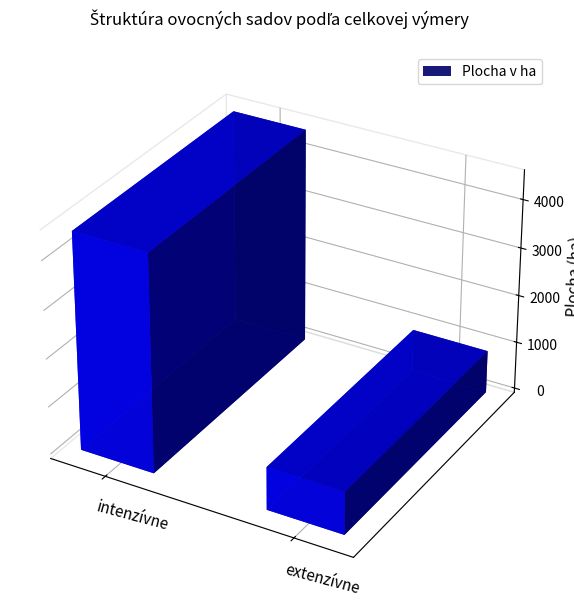

What is the difference between the values at intenzívne and extenzívne?

3619.4